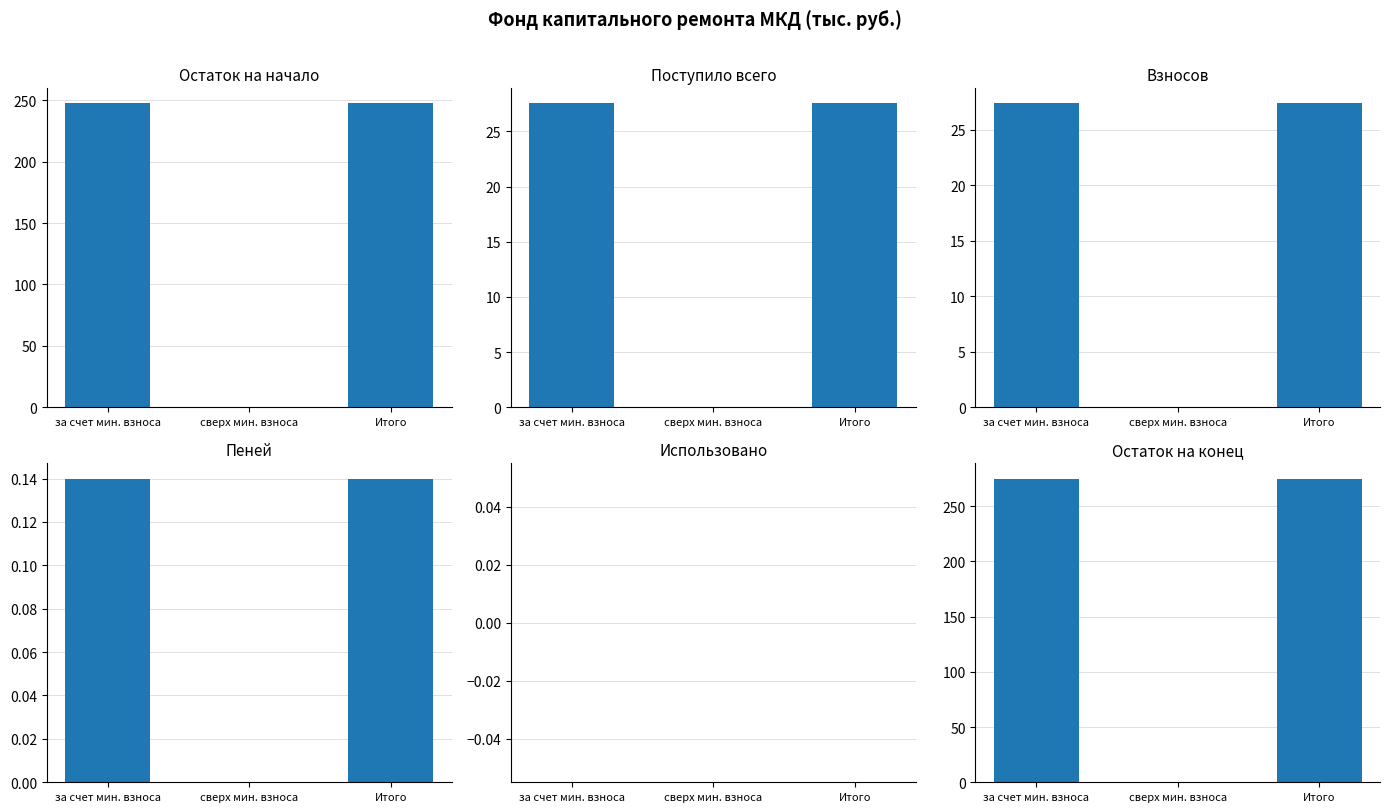

What is the total value across all series at Итого?

577.3